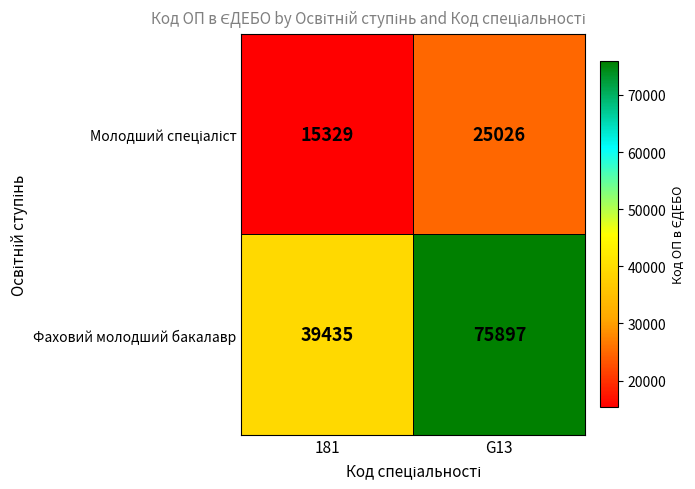

How many data points does each series have?

2